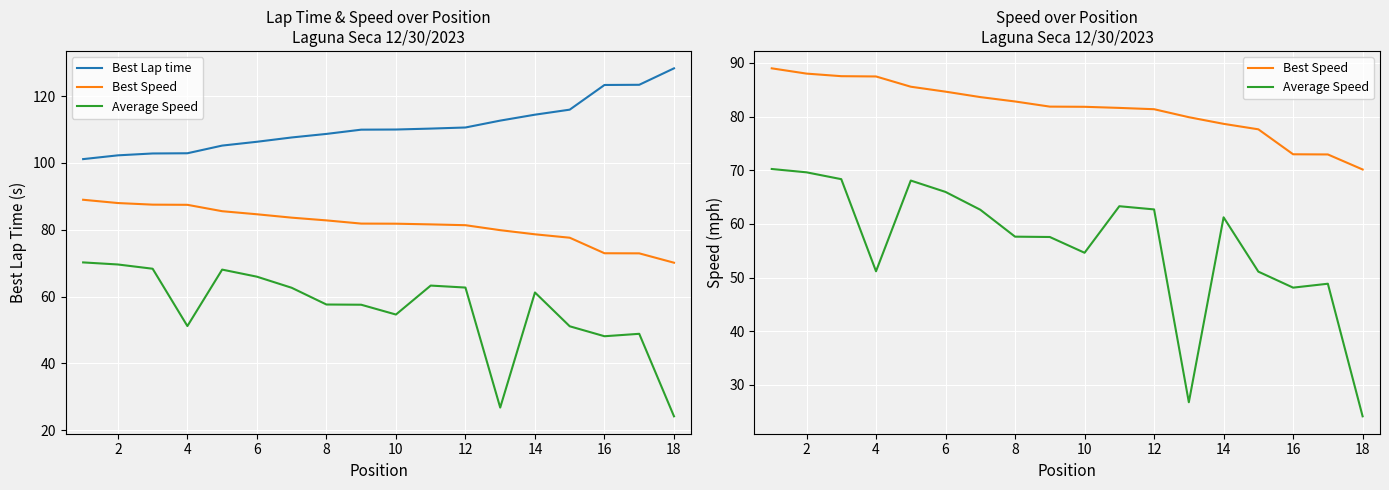

The Average Speed series shows 28.8 at 12. True or false?

False